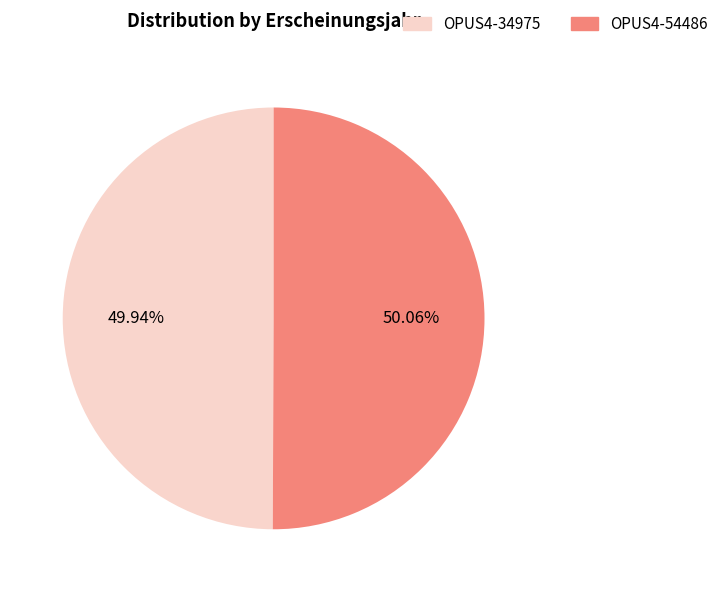

Is it true that OPUS4-34975 is 57% of the pie?

False